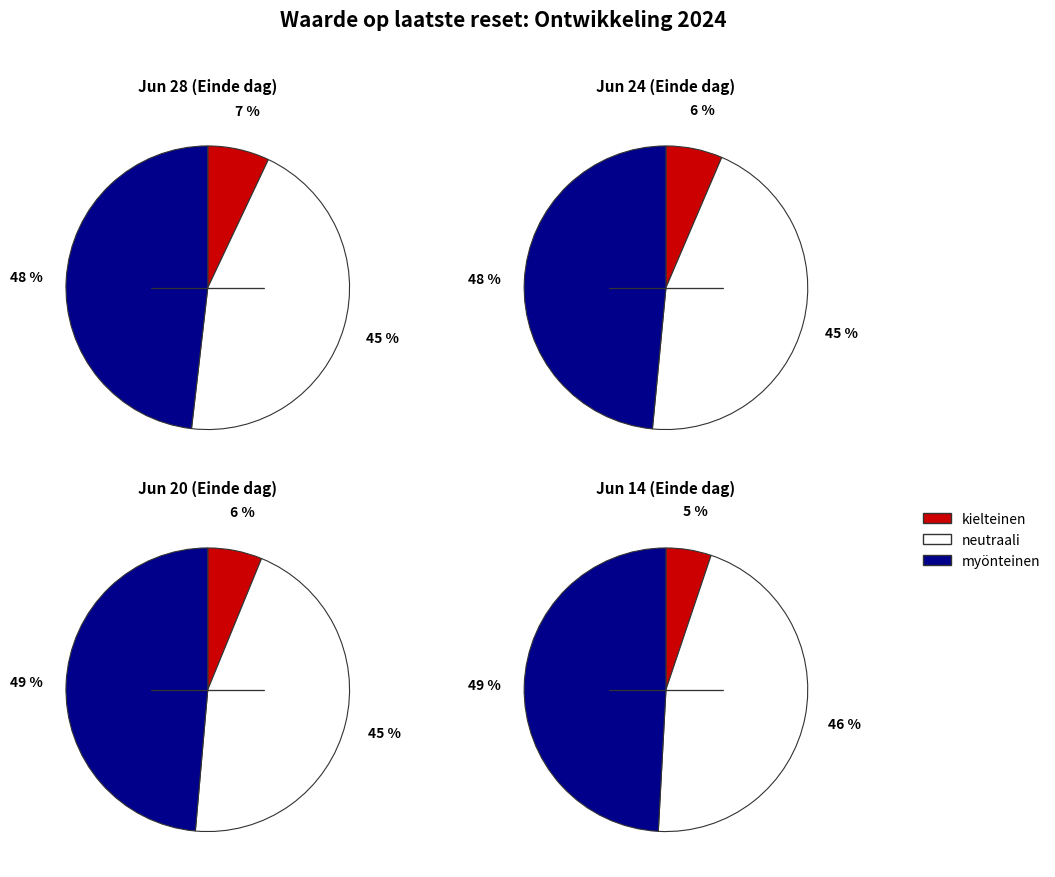

How many segments does this pie chart have?

12